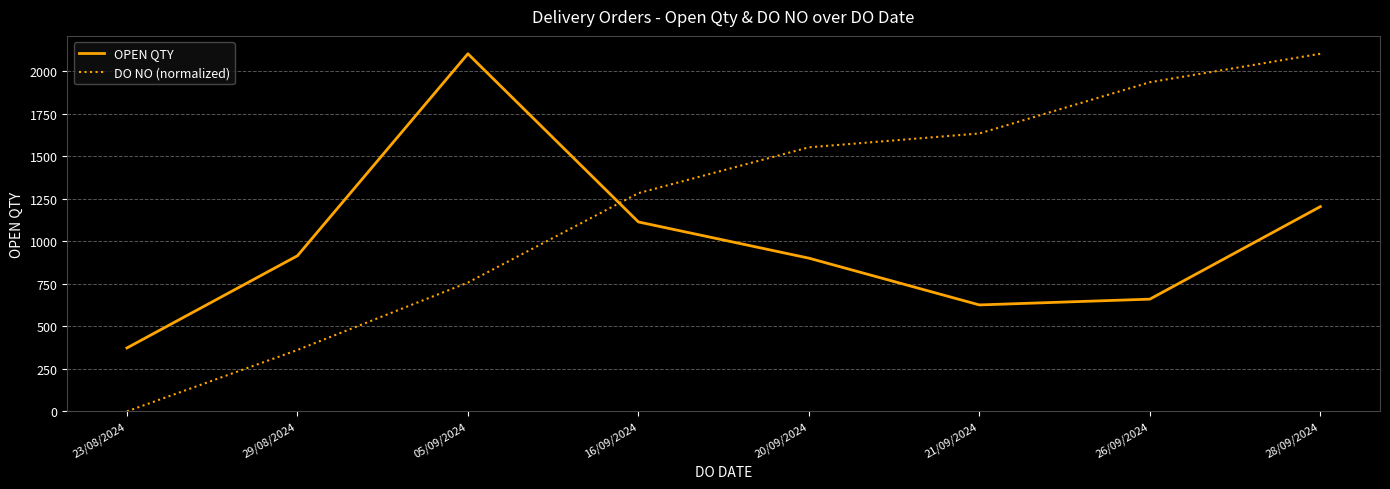

At 29/08/2024, list the series in order from largest to smallest.

OPEN QTY, DO NO (normalized)